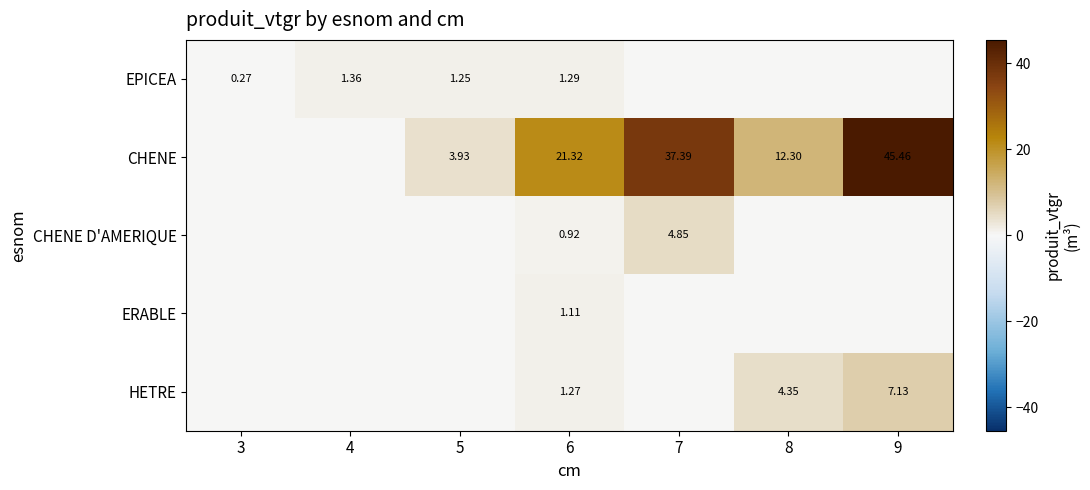

Is the value of CHENE at 5 greater than the value of EPICEA at 3?

Yes